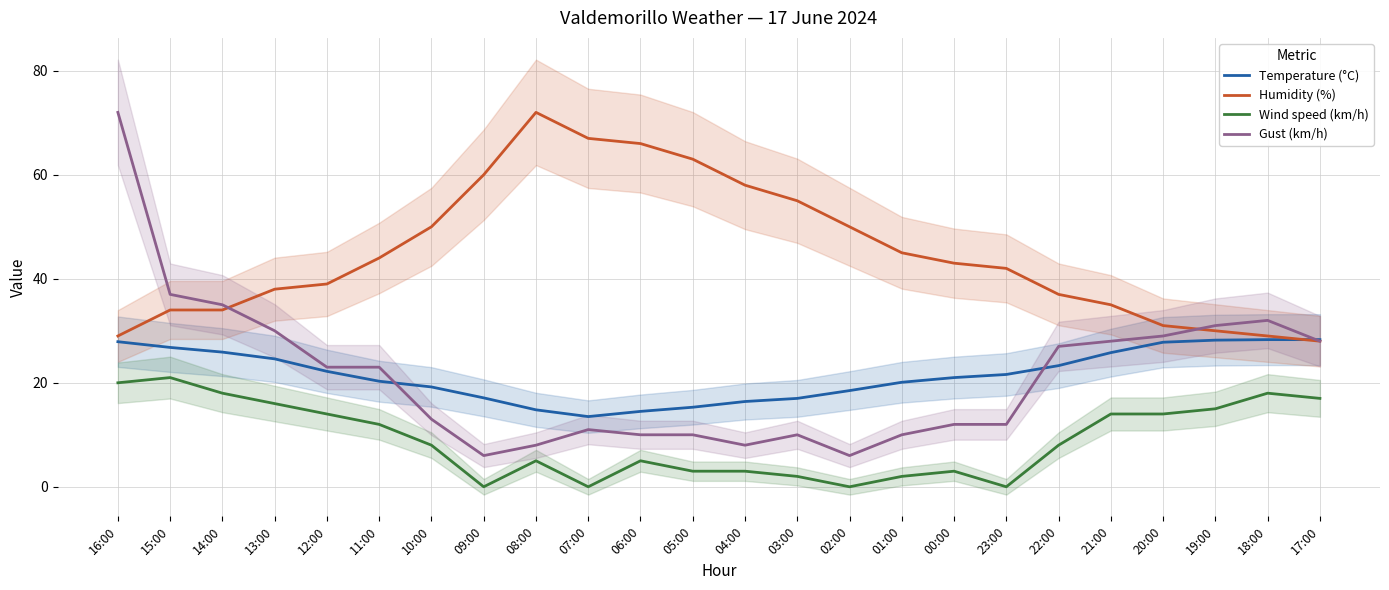

What are all the series names shown in the legend?

Temperature (°C), Humidity (%), Wind speed (km/h), Gust (km/h)